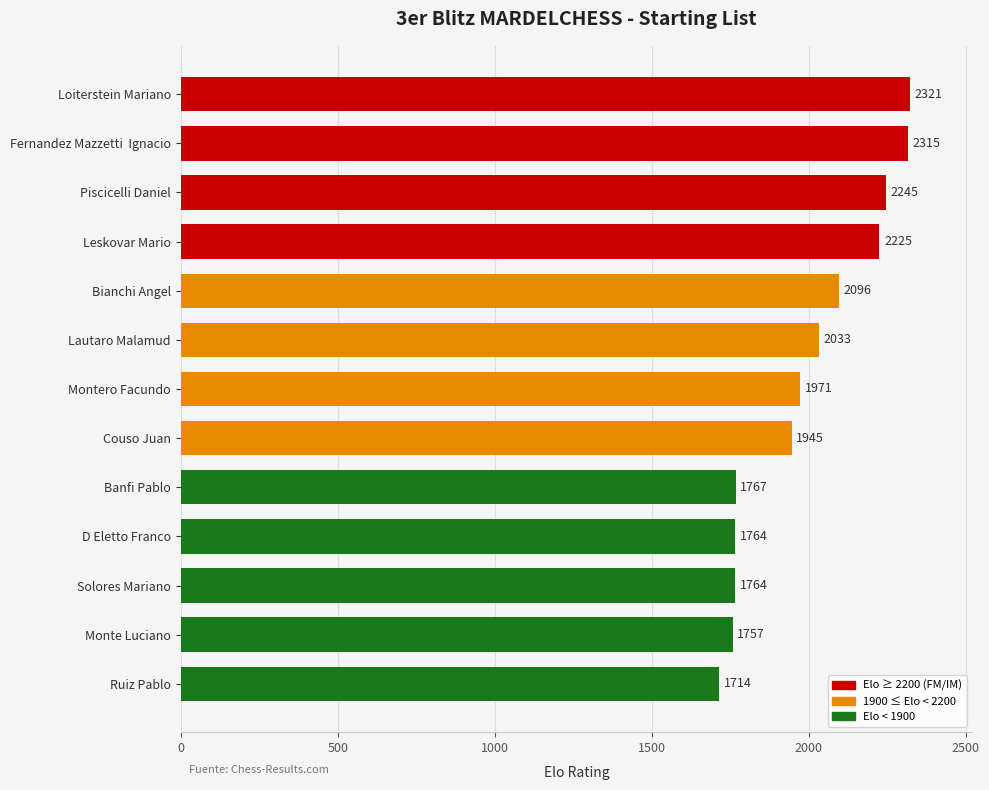

What is the value of the 4th bar from the top?

2225